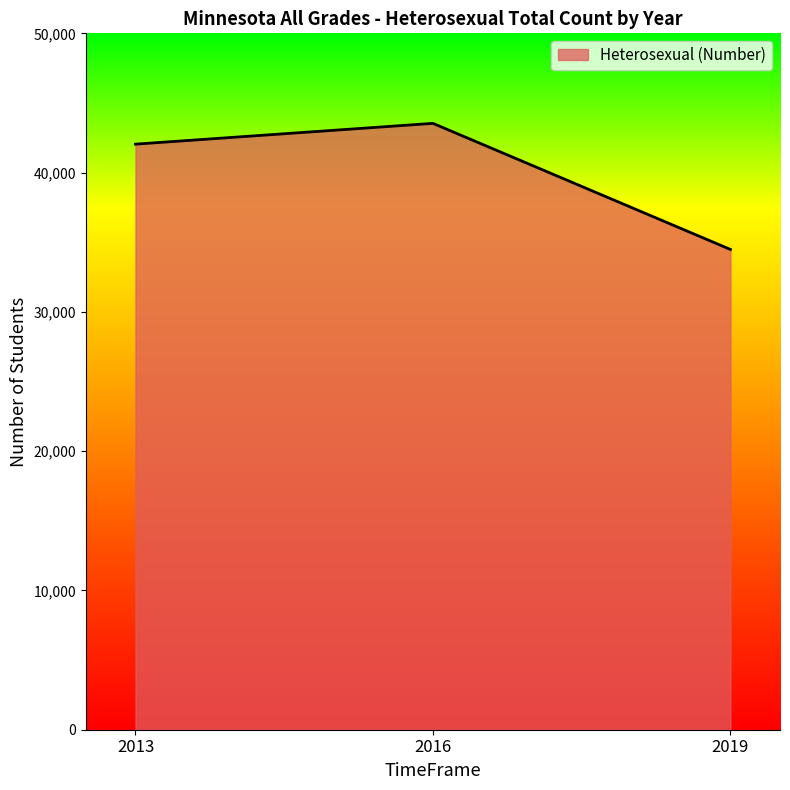

Reading right to left, transcribe all the data shown in this chart.

34483	43536	42044